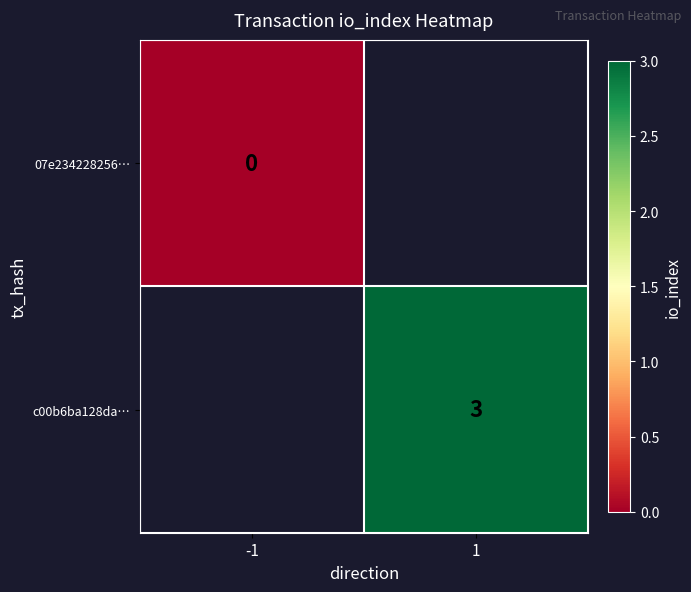

Between -1 and 1, which is larger?

1